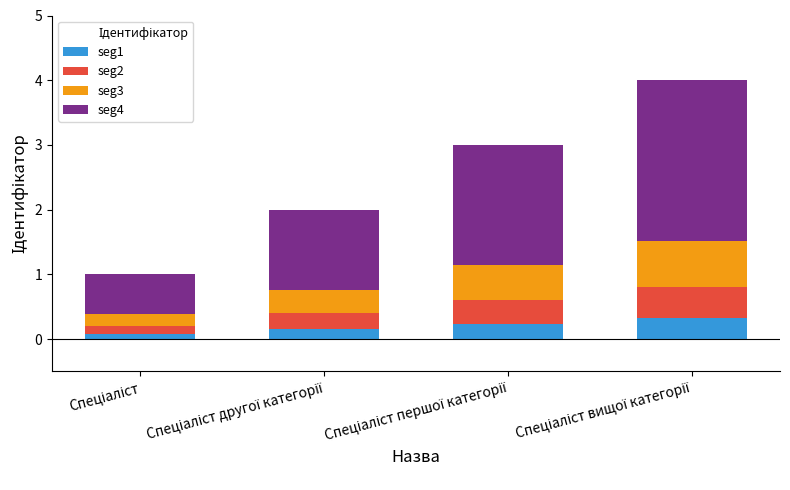

Are the bars horizontal?

No